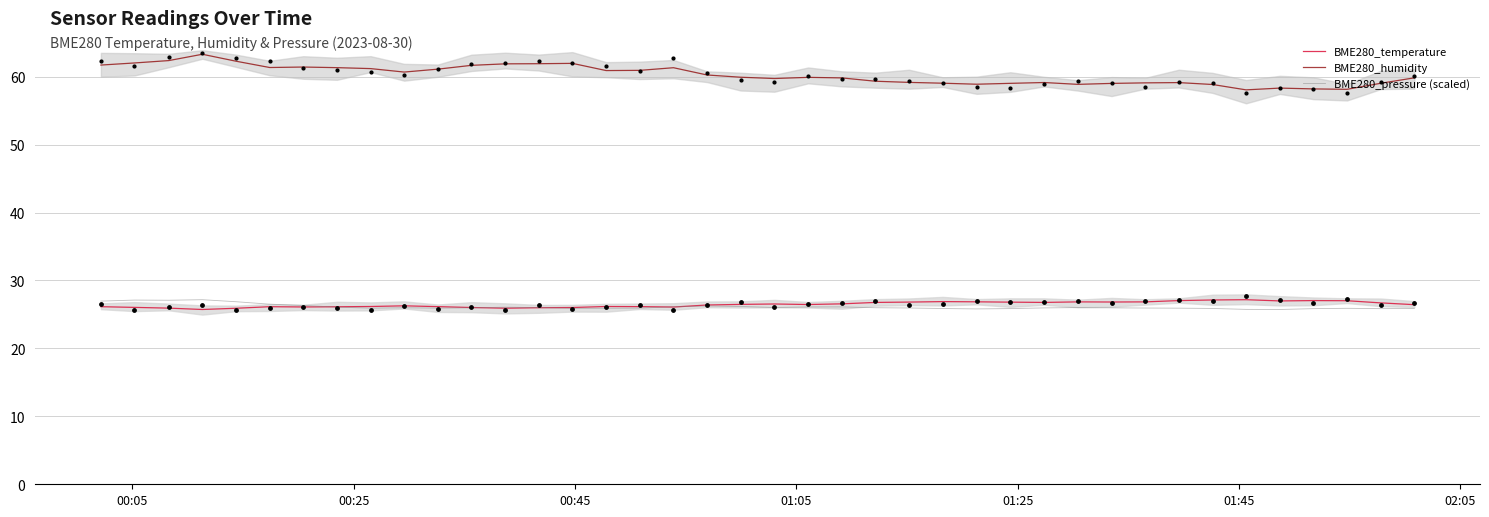

Which series reaches the minimum Y coordinate?

BME280_temperature